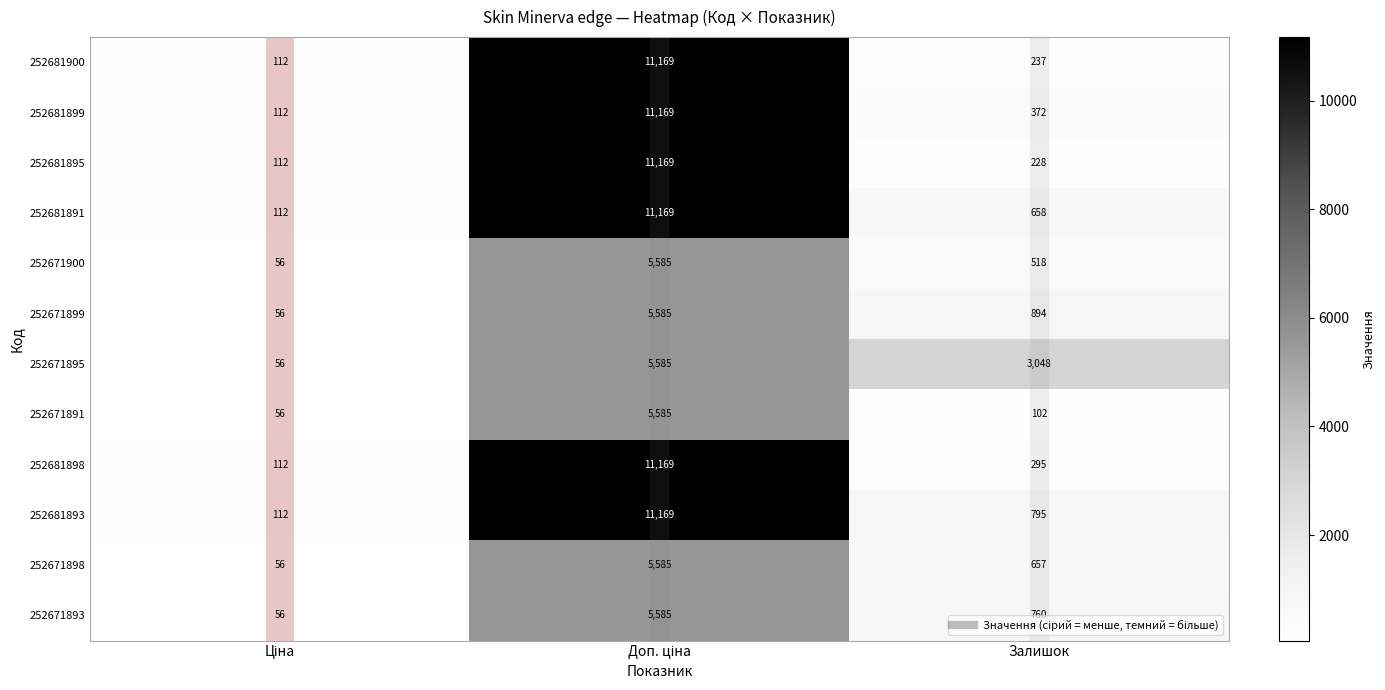

At which label is 252681891 closest to 5640?

Залишок